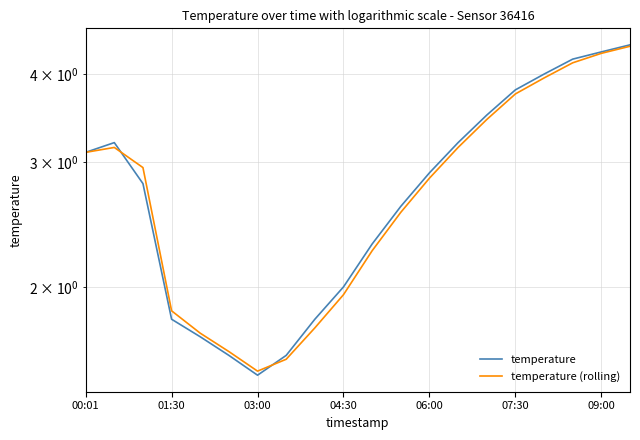

Rank the series by their maximum value, from lowest to highest.

temperature (rolling), temperature